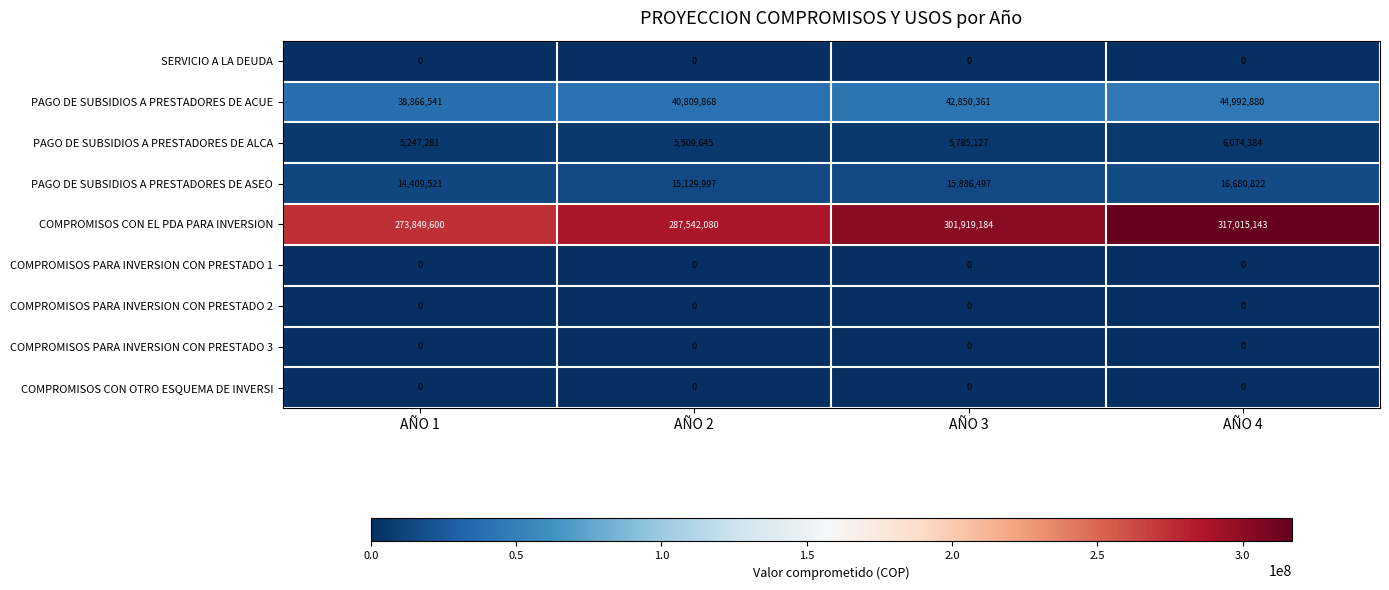

Which series has the largest range (max minus min)?

COMPROMISOS CON EL PDA PARA INVERSION